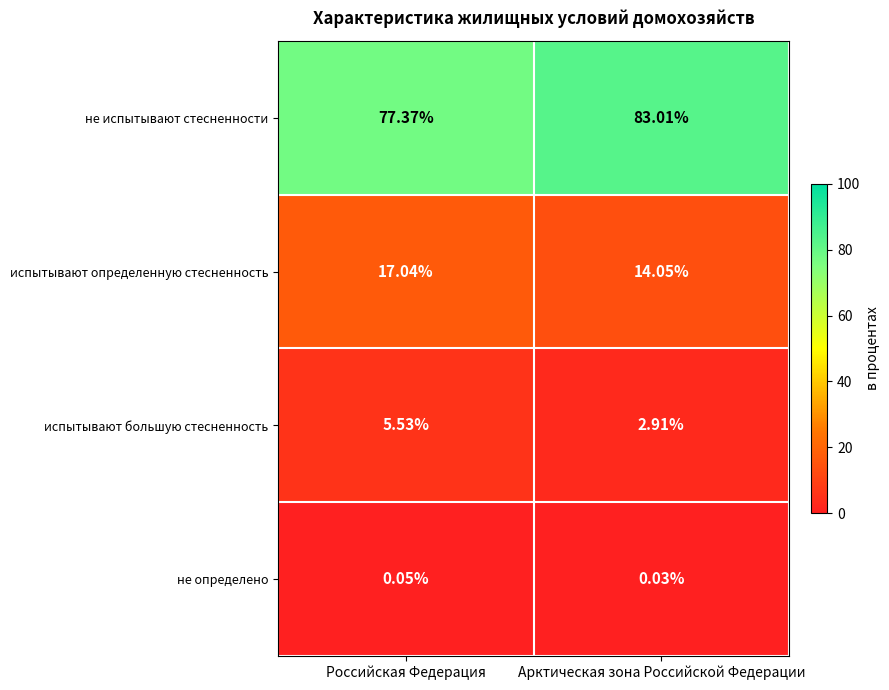

Which series has the largest total across all categories?

не испытывают стесненности